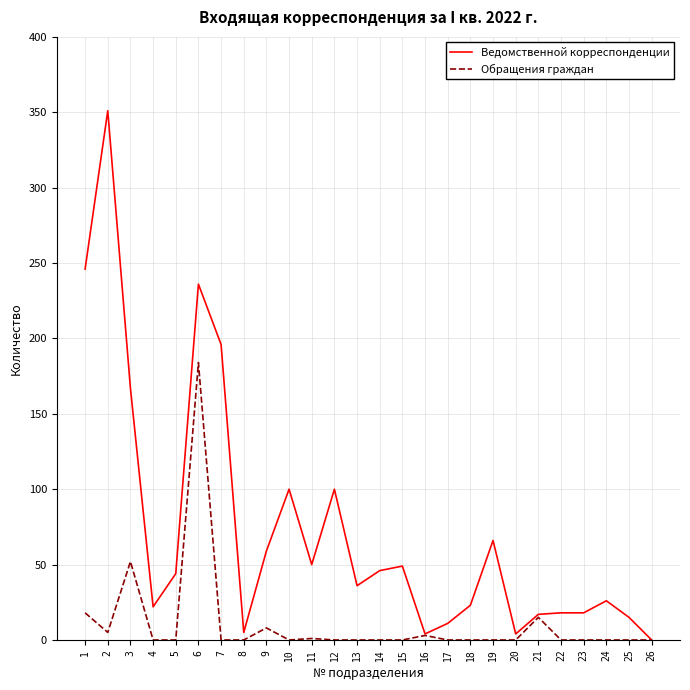

Is the value of Ведомственной корреспонденции at 10 greater than the value of Обращения граждан at 5?

Yes